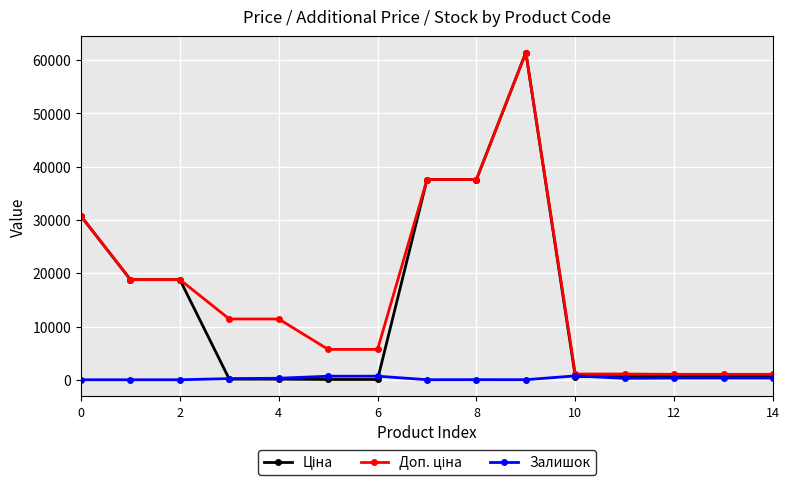

At how many categories does at least one series exceed 35249?

3